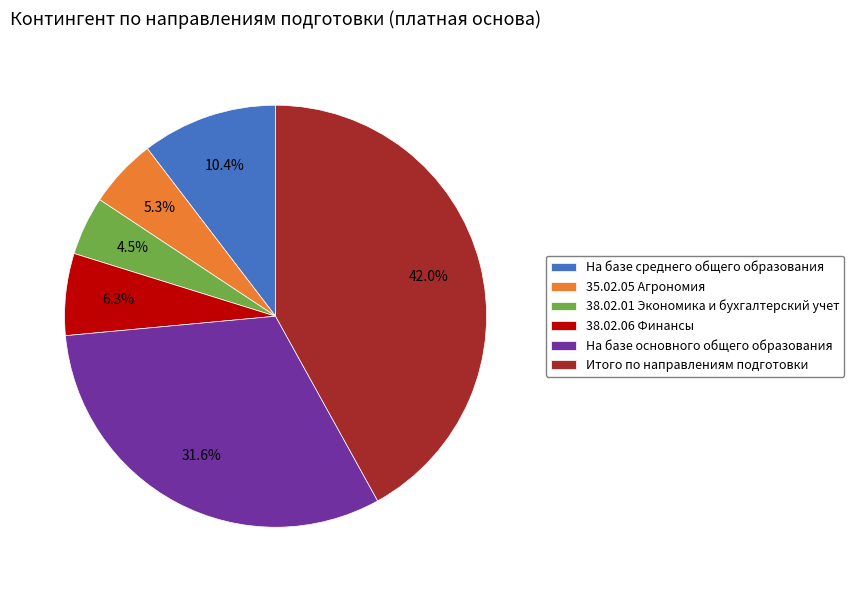

Count the number of slices in the pie.

6